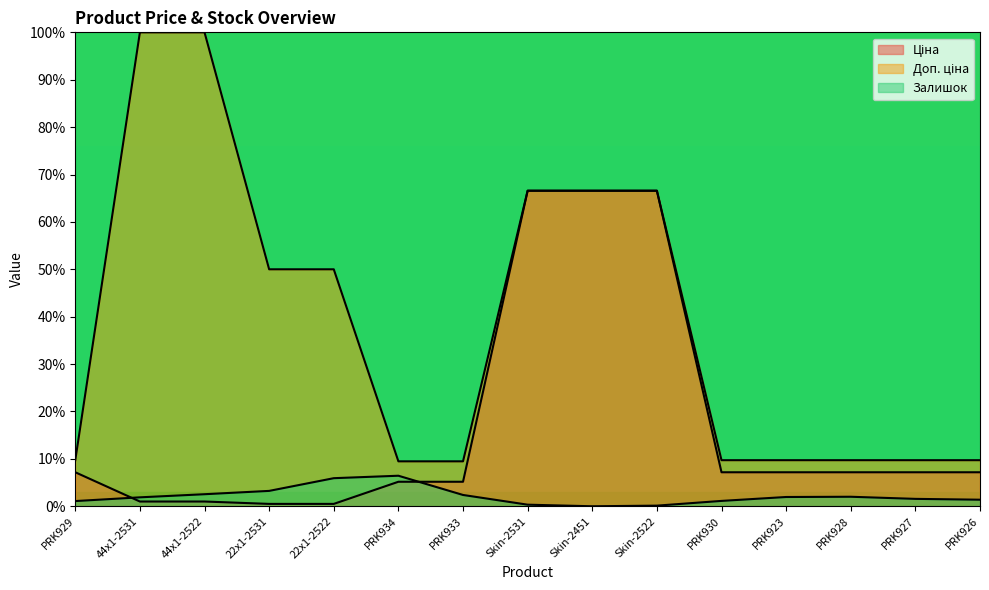

Which has a higher value, 22x1-2531 or PRK930?

PRK930